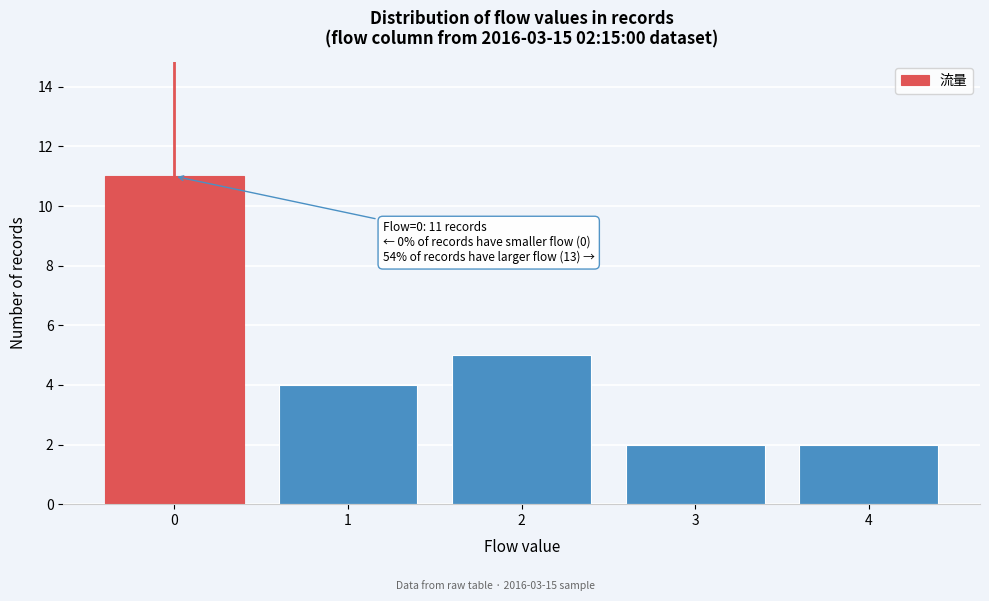

Reading left to right, what are all the values shown in this chart?

0=11	1=4	2=5	3=2	4=2